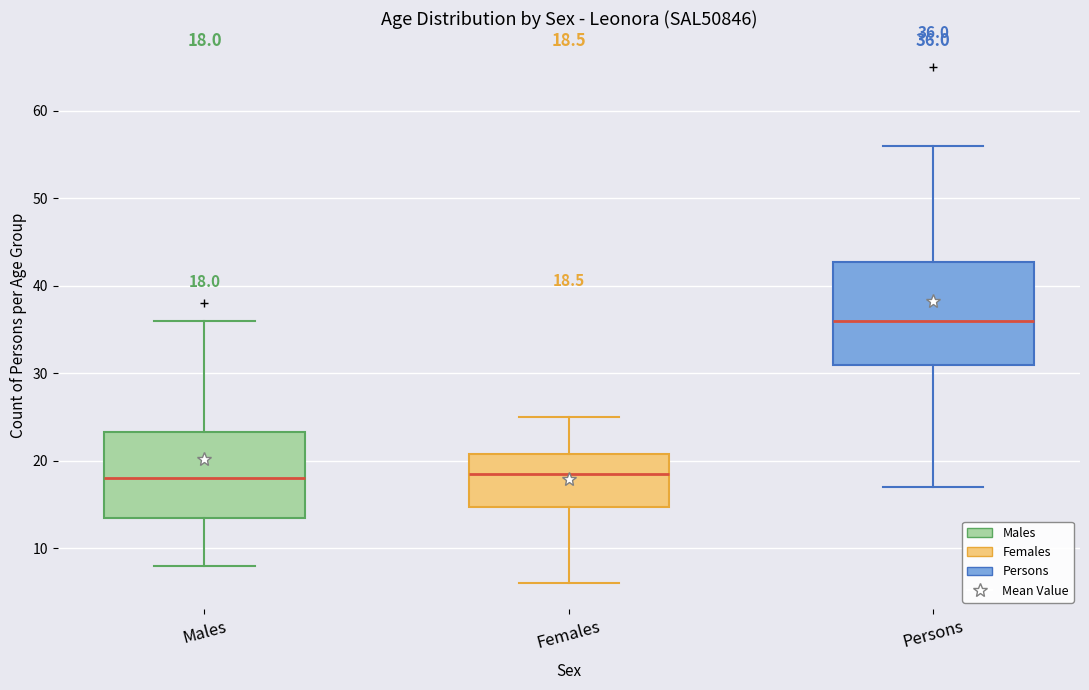

Comparing the boxes themselves (not the whiskers), which one is the tallest?

Persons